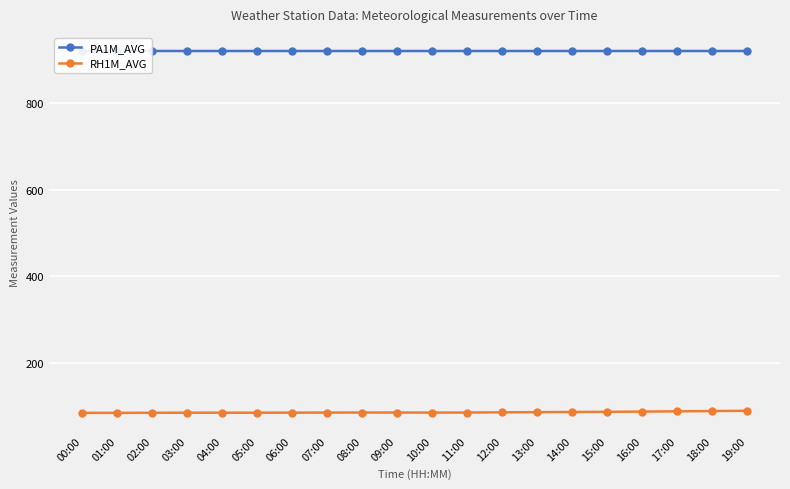

True or false: RH1M_AVG and PA1M_AVG intersect in this chart.

False